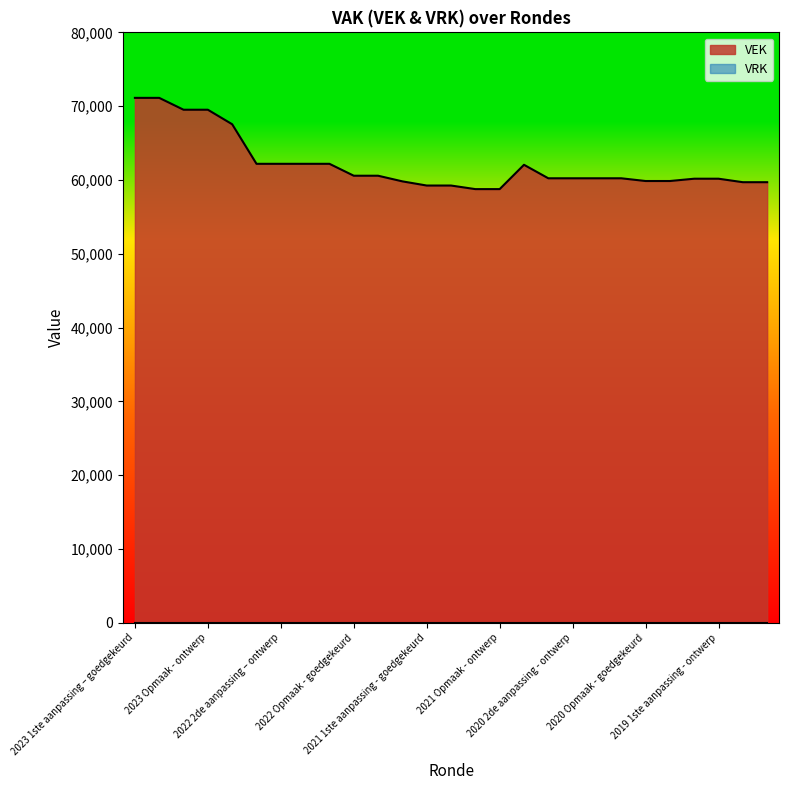

Reading right to left, what are all the values shown in this chart?

2019 opmaak - ontwerp=59699	2019 opmaak - goedgekeurd=59699	2019 1ste aanpassing - ontwerp=60172	2019 1ste aanpassing – goedgekeurd=60172	2020 Opmaak - ontwerp=59860	2020 Opmaak - goedgekeurd=59860	2020 1ste aanpassing – ontwerp=60230	2020 1ste aanpassing - goedgekeurd=60230	2020 2de aanpassing - ontwerp=60230	2020 2de aanpassing - goedgekeurd=60230	2020 uitvoering=62058	2021 Opmaak - ontwerp=58763	2021 Opmaak - goedgekeurd=58763	2021 1ste aanpassing – ontwerp=59248	2021 1ste aanpassing - goedgekeurd=59248	2021 uitvoering=59812	2022 Opmaak - ontwerp=60577	2022 Opmaak - goedgekeurd=60577	2022 1ste aanpassing – ontwerp=62191	2022 1ste aanpassing – goedgekeurd=62191	2022 2de aanpassing – ontwerp=62191	2022 2de aanpassing – goedgekeurd=62191	2022 uitvoering=67552	2023 Opmaak - ontwerp=69518	2023 Opmaak – goedgekeurd=69518	2023 1ste aanpassing – ontwerp=71125	2023 1ste aanpassing – goedgekeurd=71125